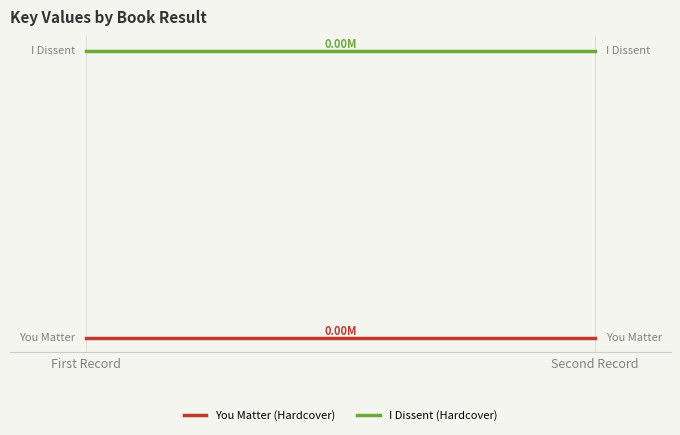

List the series in order of their overall mean, highest first.

I Dissent (Hardcover), You Matter (Hardcover)